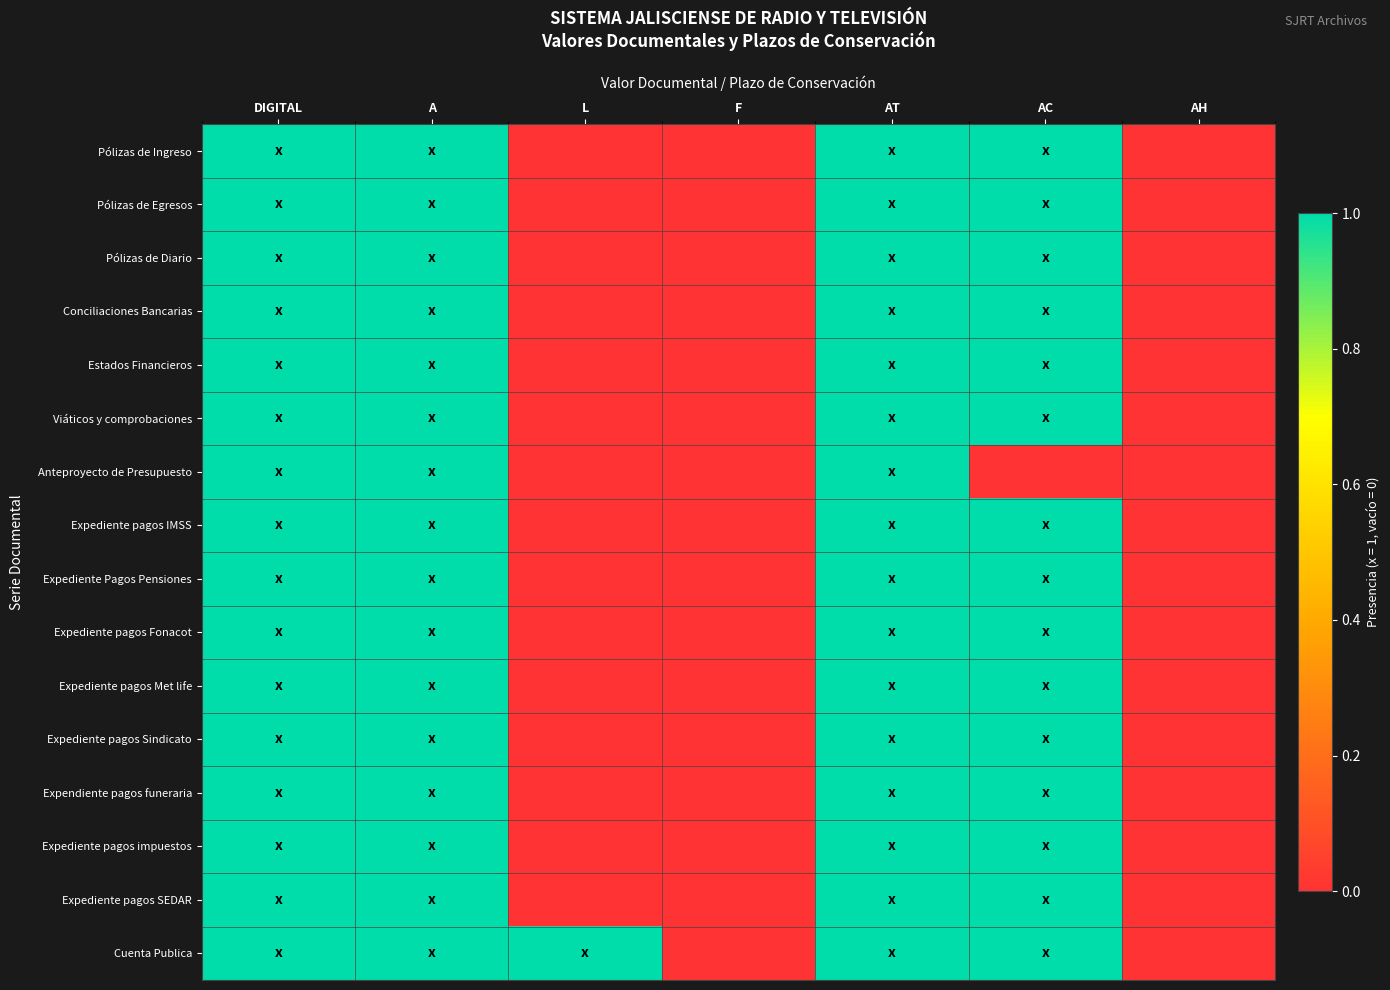

Which has a higher value, AT or L?

AT